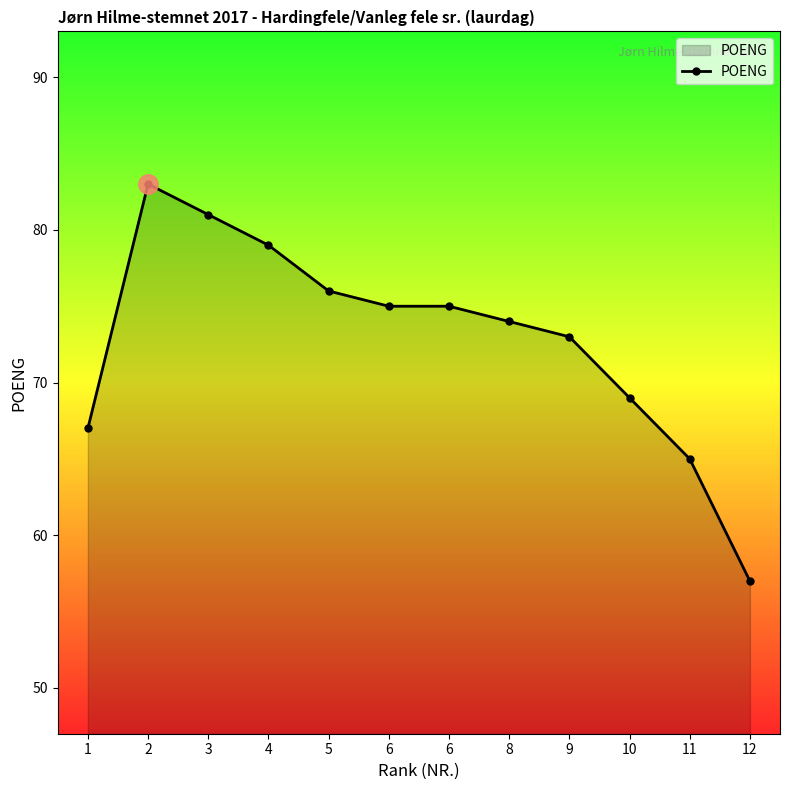

At which category does the data reach its first local peak?

2